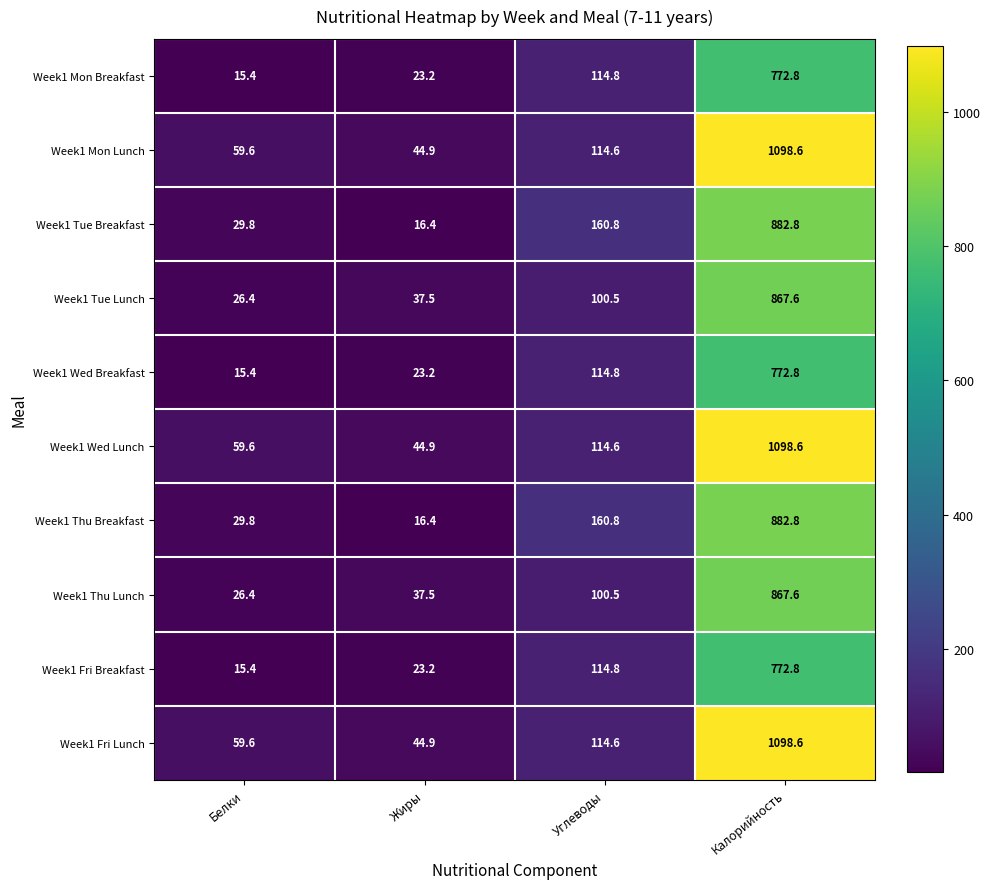

At which category is the sum across all series the highest?

Калорийность